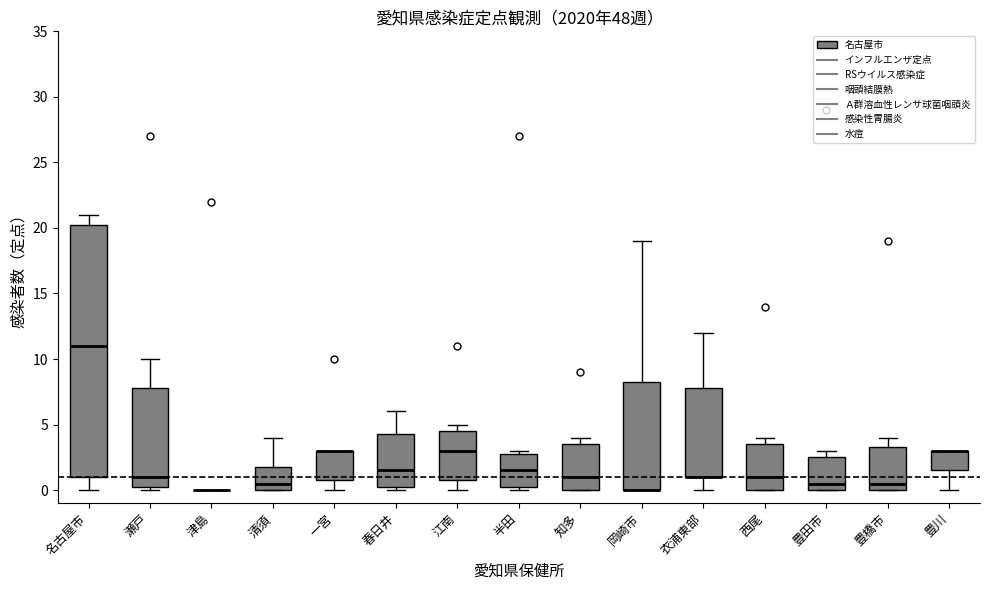

Reading left to right, read every box against the y-axis: the position of its median line, the range the box covers, and the ends of its whiskers. The values are not printed on the chart, so give them approximately, as read against the axis.

名古屋市: median 11.0, box 1.0 to 20.5, whiskers 0.0 to 21.0
瀬戸: median 1.0, box 0.5 to 8.0, whiskers 0.0 to 10.0
津島: box collapsed to a line at 0.0, whiskers 0.0 to 0.0
清須: median 0.5, box 0.0 to 2.0, whiskers 0.0 to 4.0
一宮: median 3.0 (drawn on the box's upper edge), box 1.0 to 3.0, whiskers 0.0 to 3.0
春日井: median 1.5, box 0.5 to 4.5, whiskers 0.0 to 6.0
江南: median 3.0, box 1.0 to 4.5, whiskers 0.0 to 5.0
半田: median 1.5, box 0.5 to 3.0, whiskers 0.0 to 3.0 (just above the box's upper edge)
知多: median 1.0, box 0.0 to 3.5, whiskers 0.0 to 4.0
岡崎市: median 0.0 (drawn on the box's lower edge), box 0.0 to 8.5, whiskers 0.0 to 19.0
衣浦東部: median 1.0 (drawn on the box's lower edge), box 1.0 to 8.0, whiskers 0.0 to 12.0
西尾: median 1.0, box 0.0 to 3.5, whiskers 0.0 to 4.0
豊田市: median 0.5, box 0.0 to 2.5, whiskers 0.0 to 3.0
豊橋市: median 0.5, box 0.0 to 3.5, whiskers 0.0 to 4.0
豊川: median 3.0 (drawn on the box's upper edge), box 1.5 to 3.0, whiskers 0.0 to 3.0